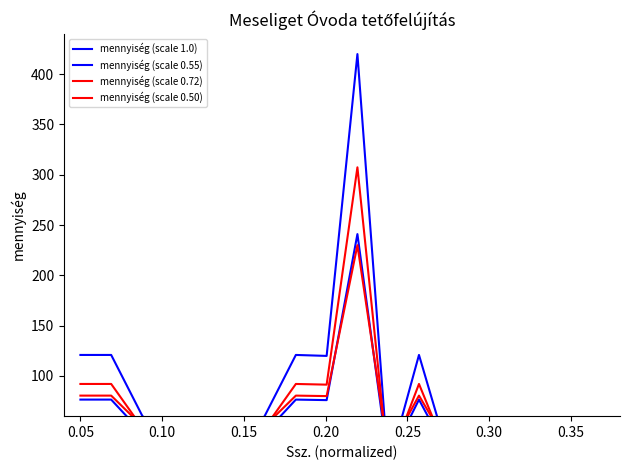

What is the greatest value displayed?

420.0